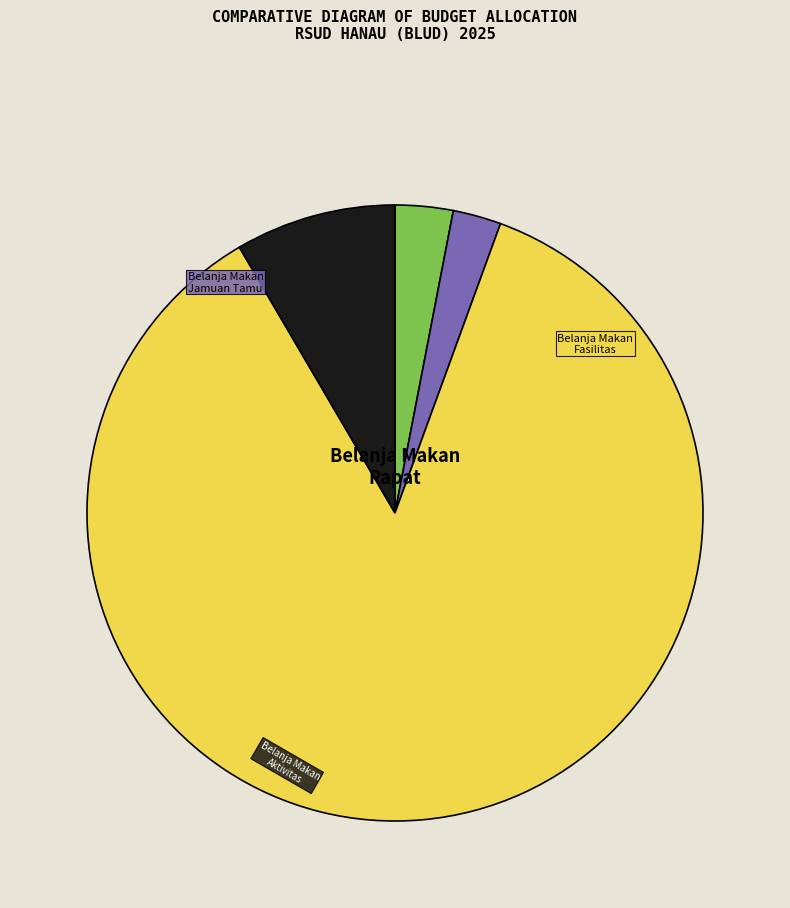

Does any single category account for the majority?

Yes